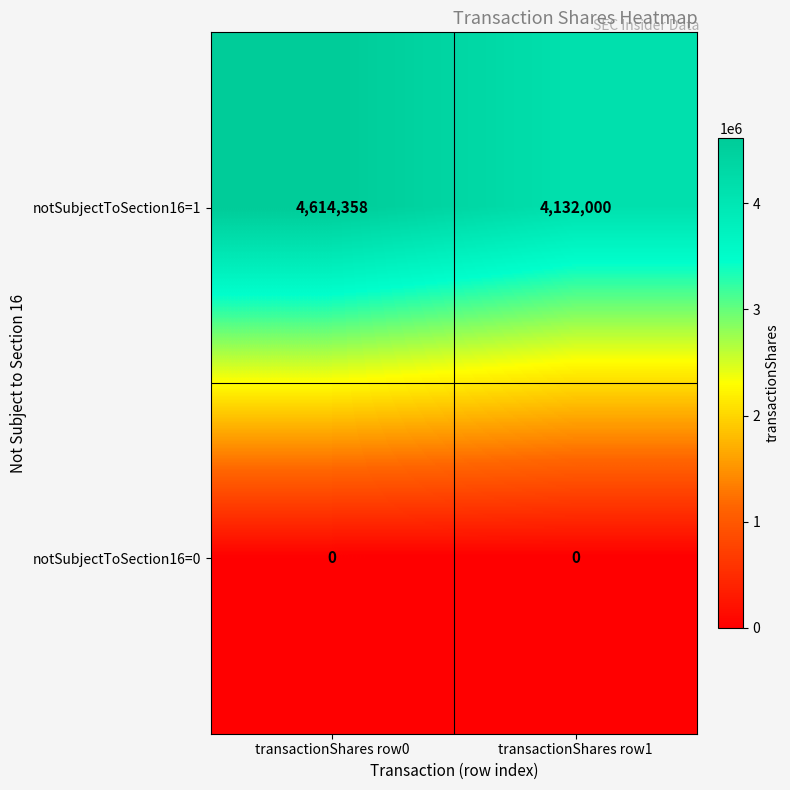

What is the sum of all notSubjectToSection16=1 values?

8746358